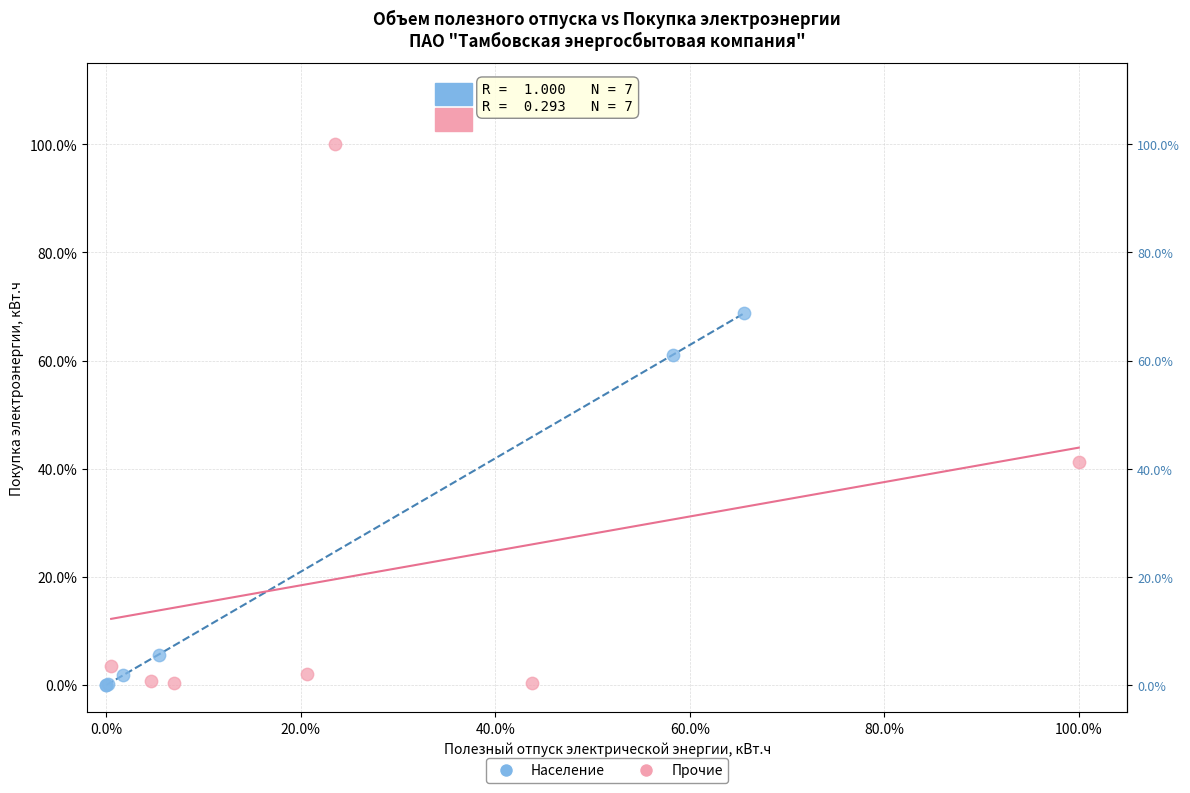

What are all the series names shown in the legend?

Население, Прочие